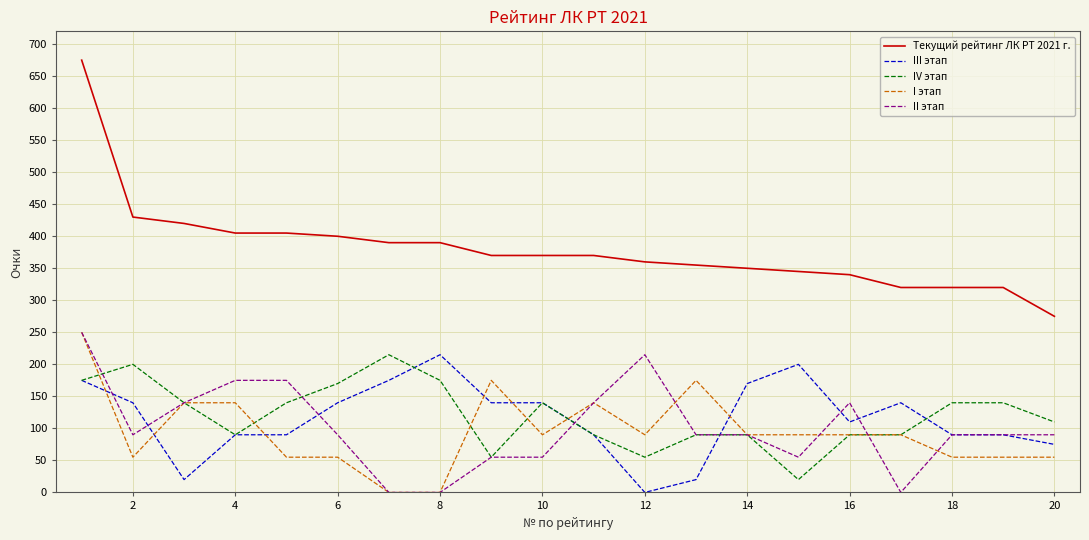

What is the maximum value shown in the chart?

675